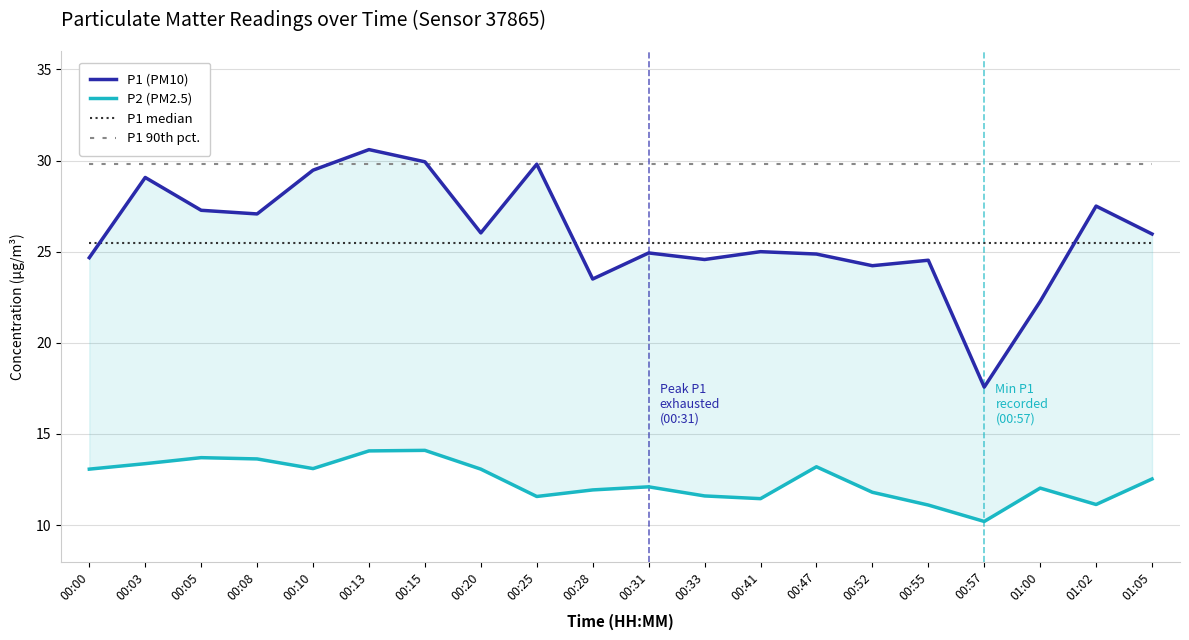

True or false: P1 (PM10) and P2 (PM2.5) intersect in this chart.

False